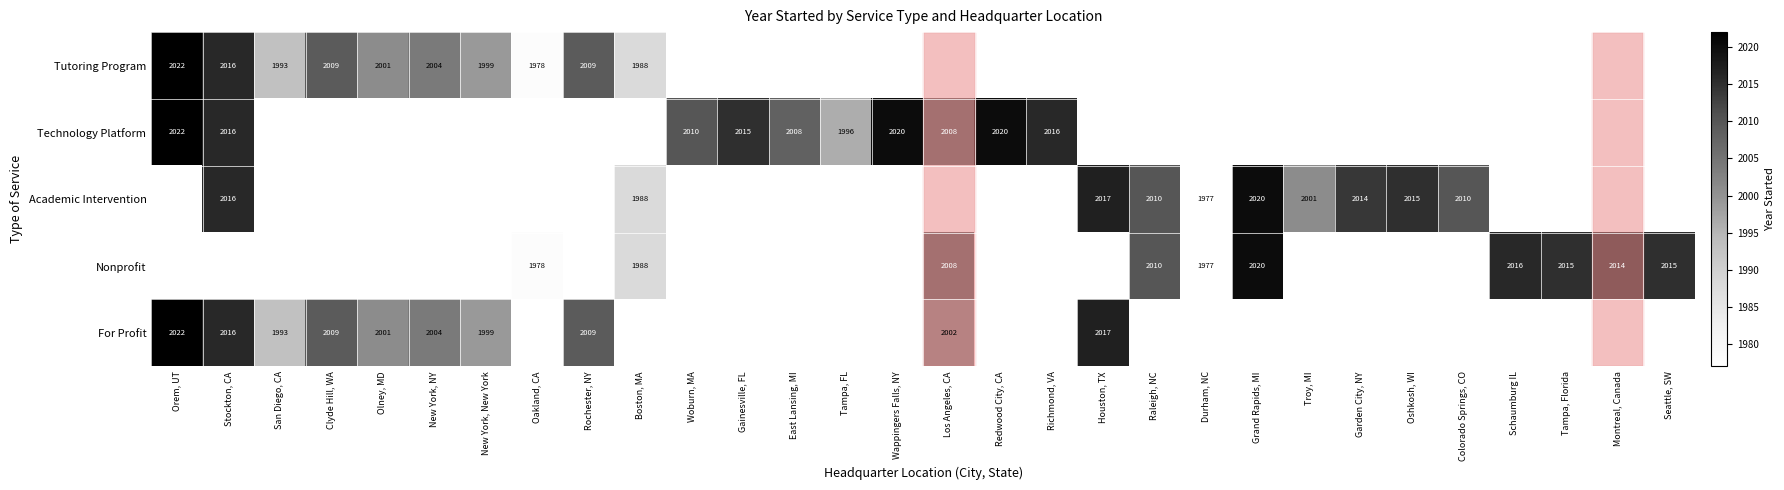

The For Profit series shows 2016 at Stockton, CA. True or false?

True